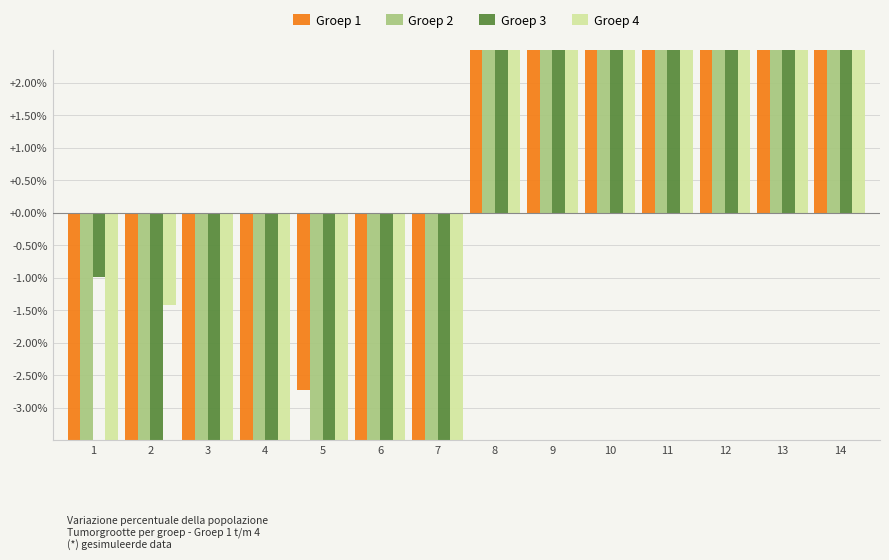

Is the value of Groep 2 at 6 greater than the value of Groep 4 at 4?

Yes